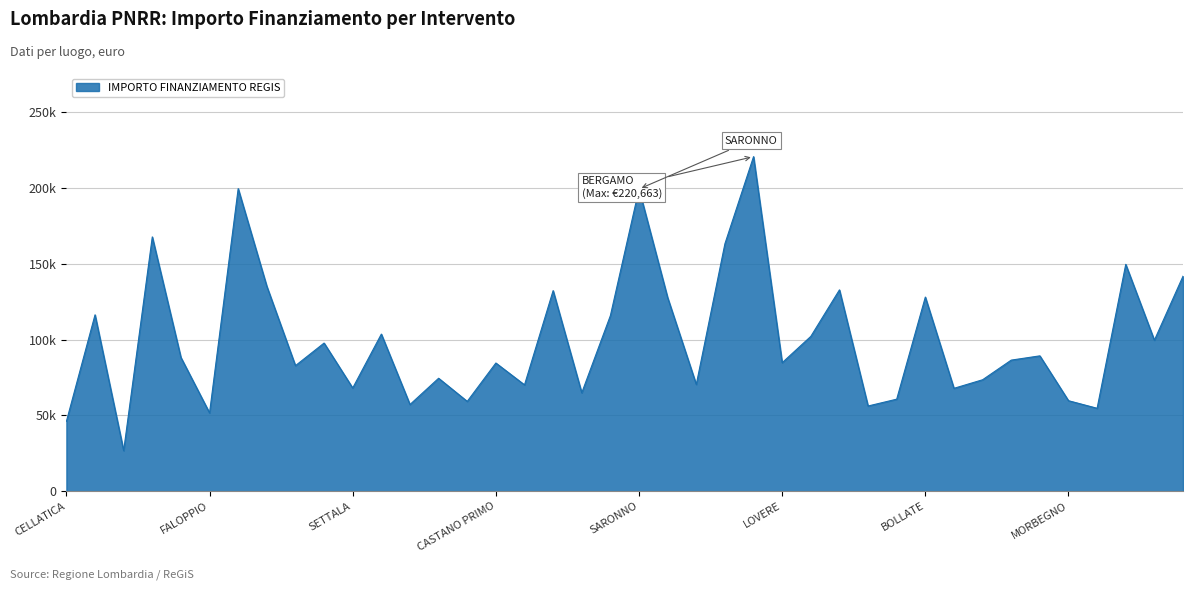

What is the label of the 19th point from the right?

GALLARATE